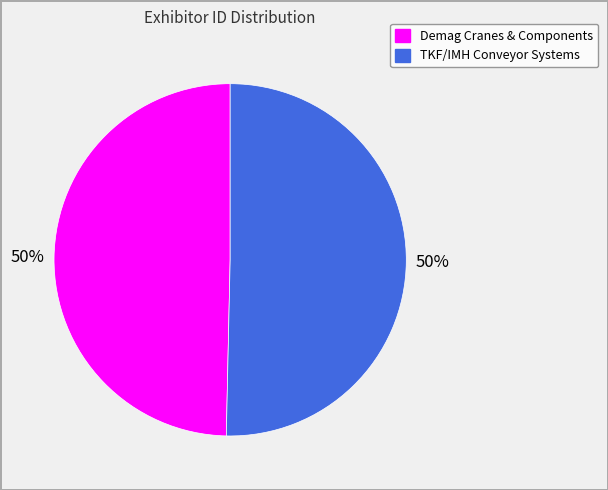

Approximately how many times larger is the value at TKF/IMH Conveyor Systems compared to Demag Cranes & Components?

1.0